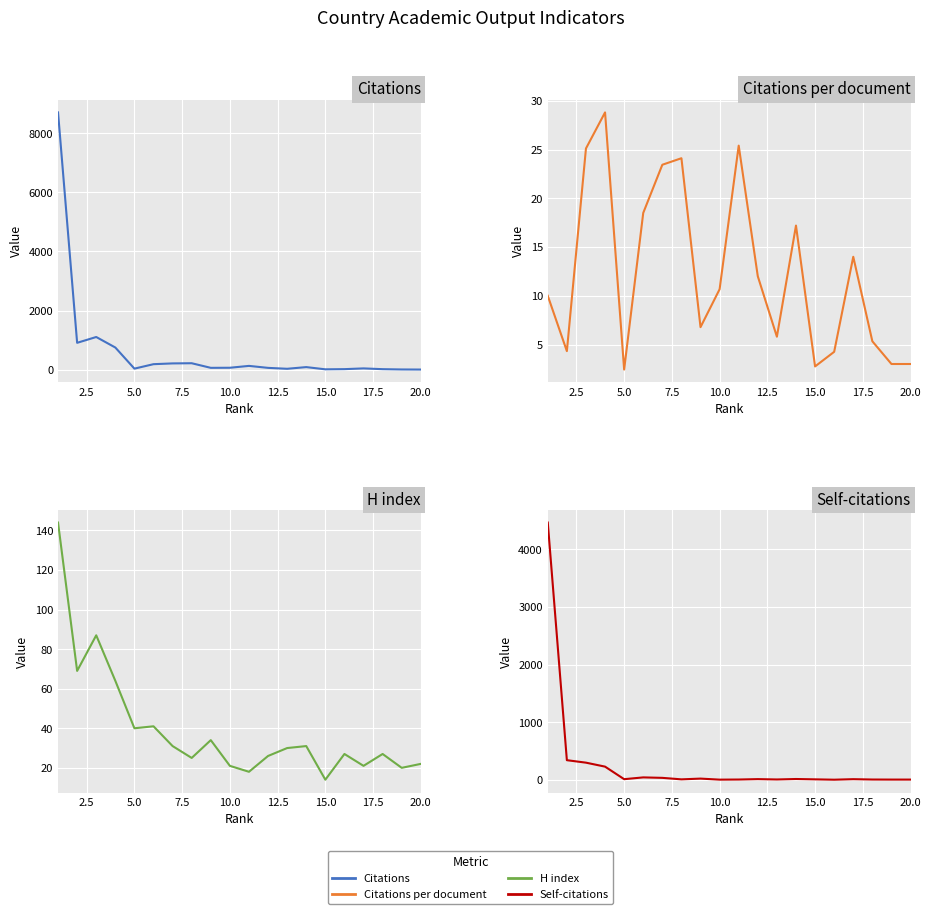

List the series in order of their peak value, lowest first.

Citations per document, H index, Self-citations, Citations